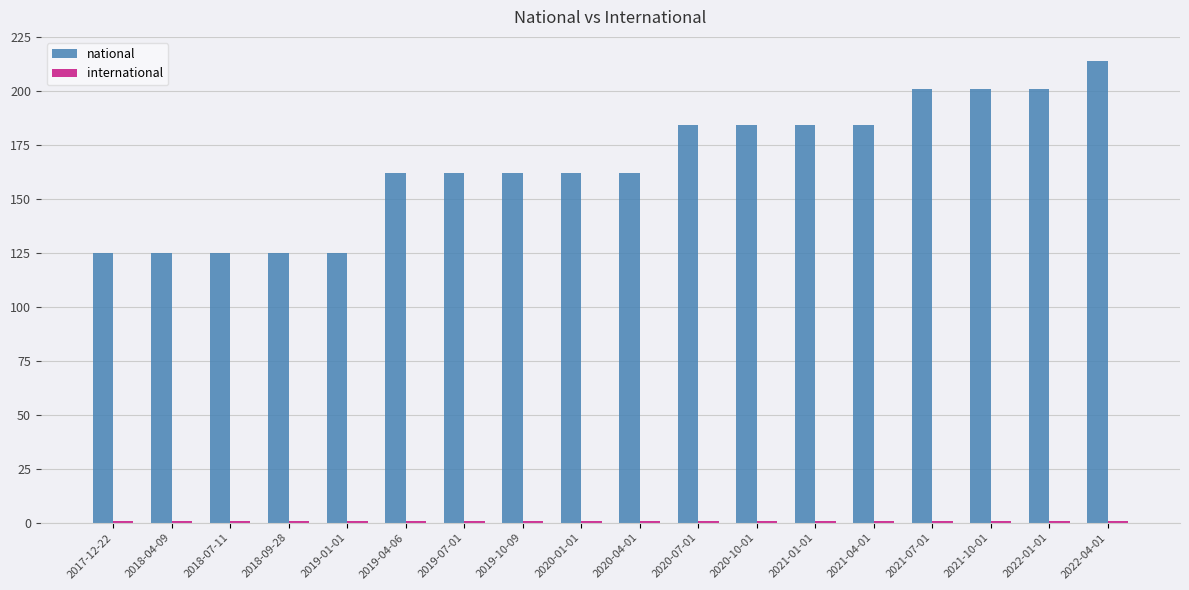

What is the value of the national bar at the 13th from the left?

184